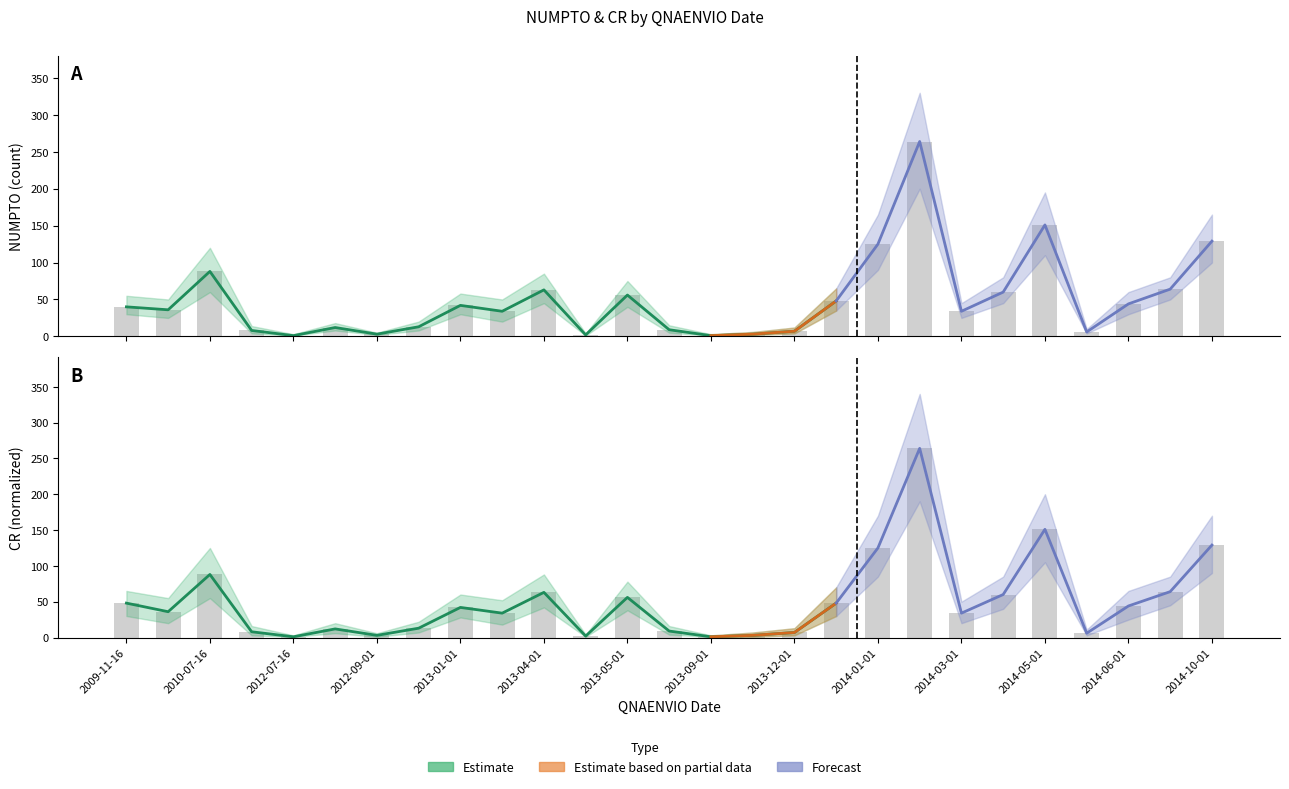

What is the difference between the NUMPTO_mean values at 2012-09-01 and 2013-12-01?

4